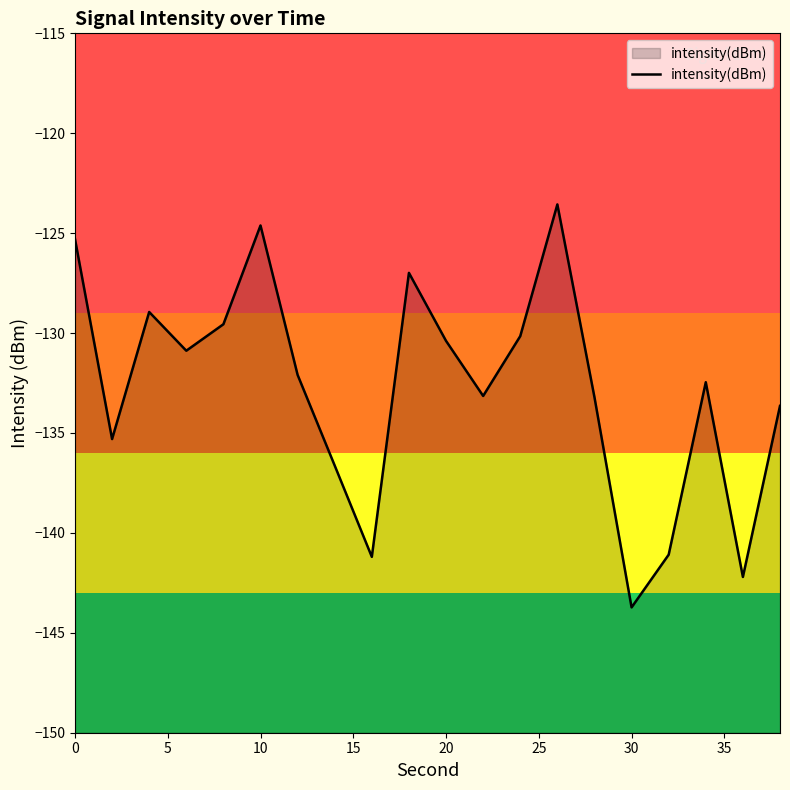

What is the minimum value shown in the chart?

-143.7